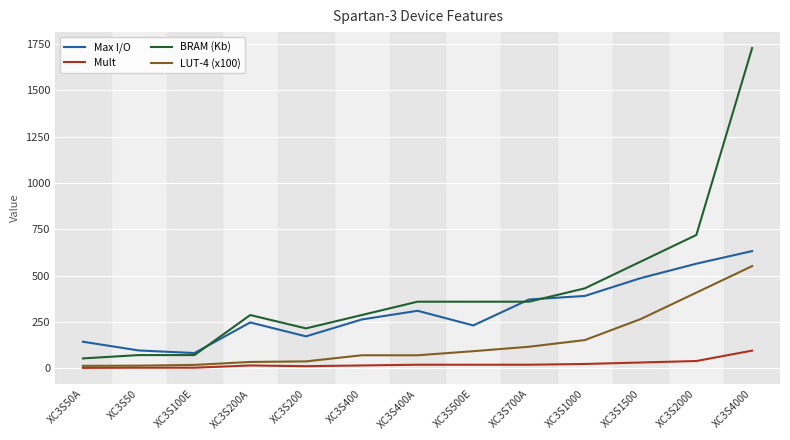

Rank the series by their average value, from lowest to highest.

Mult, LUT-4 (x100), Max I/O, BRAM (Kb)